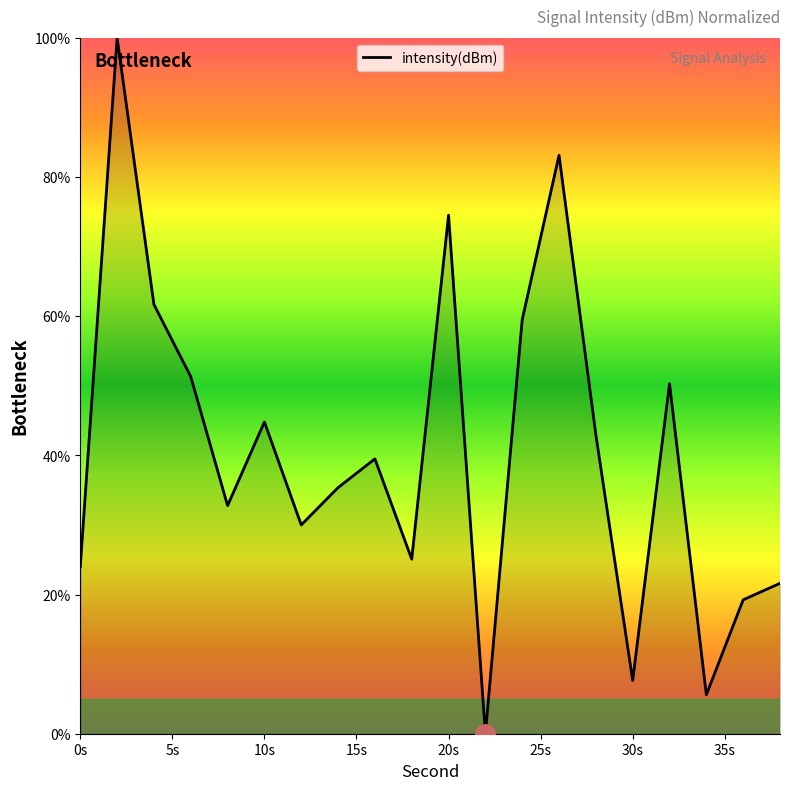

What is the difference between the maximum and minimum values?

100.0